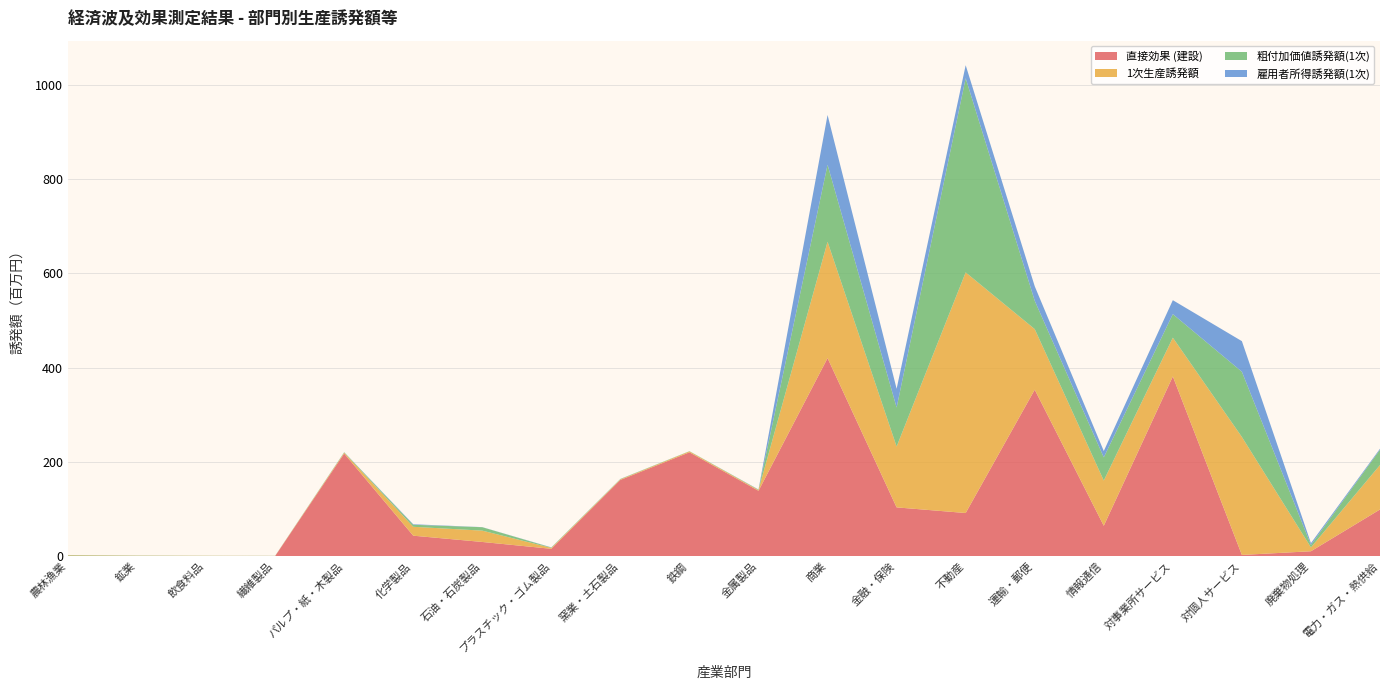

Reading left to right, transcribe all the data shown in this chart.

直接効果 (建設): 0.0	0.0	0.0	0.0	217.5	43.3	29.9	15.4	161.7	220.2	138.6	420.2	103.3	91.4	353.1	64.3	381.2	2.4	10.2	98.9
1次生産誘発額: 1.5	0.7	0.5	0.4	1.9	18.9	24.0	1.9	1.3	1.9	1.7	246.8	129.1	510.7	128.6	96.0	82.2	250.3	8.2	94.3
粗付加価値誘発額(1次): 0.7	0.4	0.2	0.1	0.7	4.3	7.3	0.7	0.6	0.4	0.7	163.6	82.9	412.2	60.2	49.3	50.0	138.5	5.2	32.5
雇用者所得誘発額(1次): 0.2	0.1	0.1	0.1	0.3	1.1	0.2	0.4	0.2	0.1	0.4	105.6	39.7	27.5	30.7	13.4	29.6	64.9	3.8	2.1